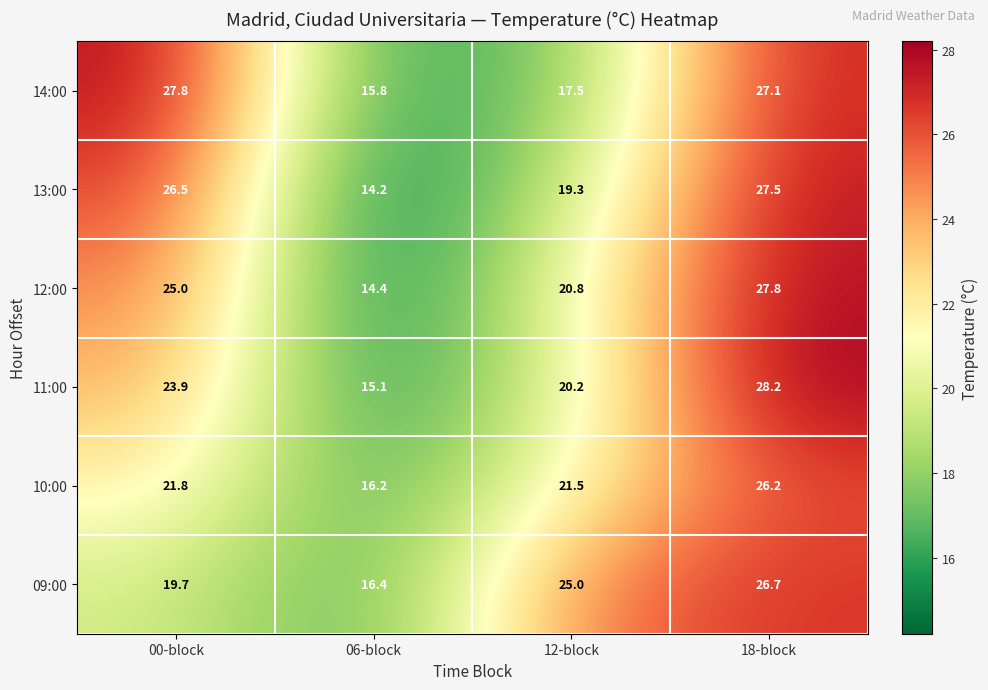

What is the sum of all 11:00 values?

87.4